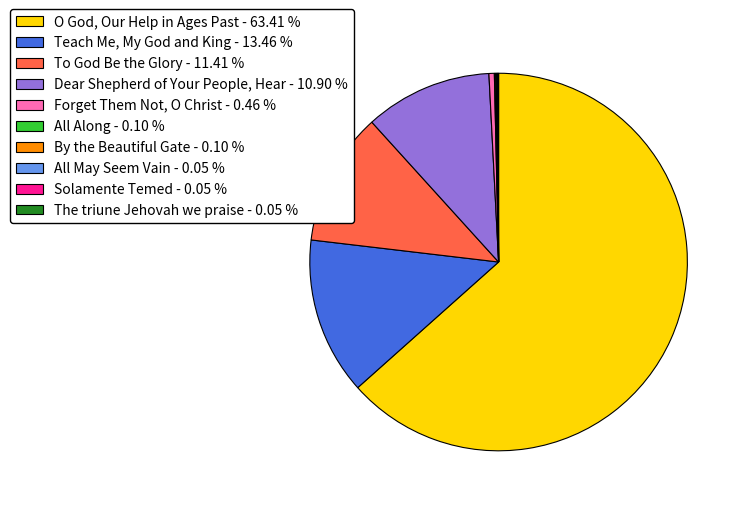

Is there any slice that represents more than half of the pie?

Yes